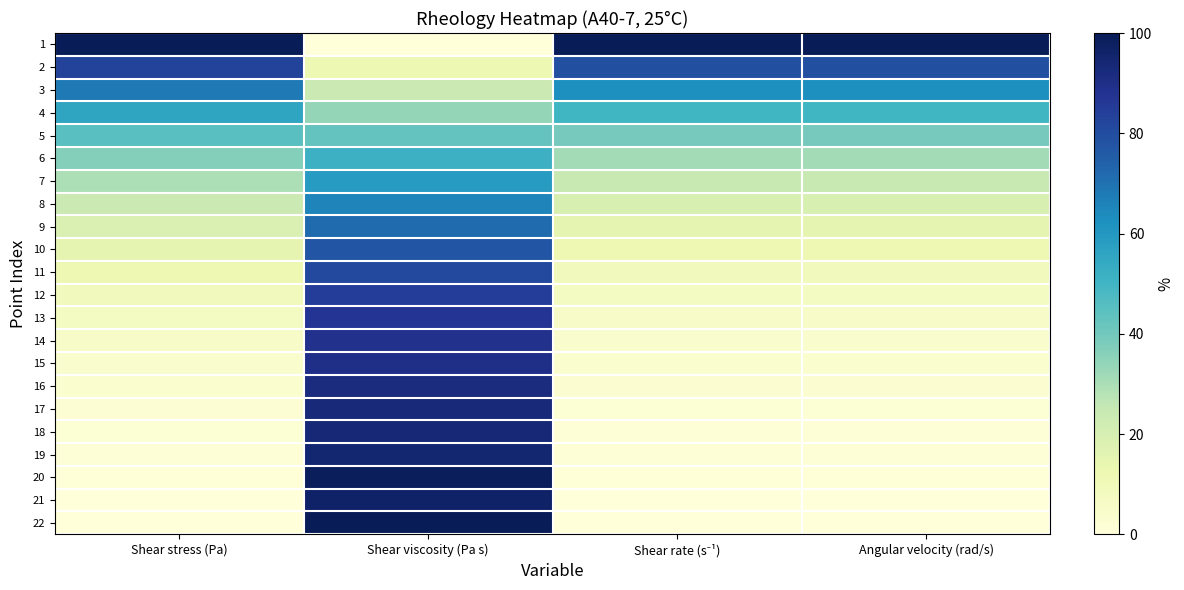

Reading left to right, what are all the values shown in this chart?

1: Shear stress (Pa)=100.0	Shear viscosity (Pa s)=0.0	Shear rate (s⁻¹)=100.0	Angular velocity (rad/s)=100.0
2: Shear stress (Pa)=82.7	Shear viscosity (Pa s)=12.3	Shear rate (s⁻¹)=79.3	Angular velocity (rad/s)=79.3
3: Shear stress (Pa)=68.0	Shear viscosity (Pa s)=23.5	Shear rate (s⁻¹)=62.8	Angular velocity (rad/s)=62.8
4: Shear stress (Pa)=55.6	Shear viscosity (Pa s)=33.6	Shear rate (s⁻¹)=49.7	Angular velocity (rad/s)=49.7
5: Shear stress (Pa)=45.2	Shear viscosity (Pa s)=42.9	Shear rate (s⁻¹)=39.3	Angular velocity (rad/s)=39.3
6: Shear stress (Pa)=36.7	Shear viscosity (Pa s)=51.4	Shear rate (s⁻¹)=31.1	Angular velocity (rad/s)=31.1
7: Shear stress (Pa)=29.6	Shear viscosity (Pa s)=59.0	Shear rate (s⁻¹)=24.5	Angular velocity (rad/s)=24.5
8: Shear stress (Pa)=23.8	Shear viscosity (Pa s)=65.6	Shear rate (s⁻¹)=19.3	Angular velocity (rad/s)=19.3
9: Shear stress (Pa)=19.0	Shear viscosity (Pa s)=71.8	Shear rate (s⁻¹)=15.2	Angular velocity (rad/s)=15.2
10: Shear stress (Pa)=15.1	Shear viscosity (Pa s)=77.0	Shear rate (s⁻¹)=11.9	Angular velocity (rad/s)=11.9
11: Shear stress (Pa)=11.9	Shear viscosity (Pa s)=81.0	Shear rate (s⁻¹)=9.3	Angular velocity (rad/s)=9.3
12: Shear stress (Pa)=9.3	Shear viscosity (Pa s)=84.7	Shear rate (s⁻¹)=7.2	Angular velocity (rad/s)=7.2
13: Shear stress (Pa)=7.3	Shear viscosity (Pa s)=87.1	Shear rate (s⁻¹)=5.6	Angular velocity (rad/s)=5.6
14: Shear stress (Pa)=5.6	Shear viscosity (Pa s)=88.7	Shear rate (s⁻¹)=4.3	Angular velocity (rad/s)=4.3
15: Shear stress (Pa)=4.2	Shear viscosity (Pa s)=89.8	Shear rate (s⁻¹)=3.2	Angular velocity (rad/s)=3.2
16: Shear stress (Pa)=3.1	Shear viscosity (Pa s)=91.5	Shear rate (s⁻¹)=2.4	Angular velocity (rad/s)=2.4
17: Shear stress (Pa)=2.3	Shear viscosity (Pa s)=92.8	Shear rate (s⁻¹)=1.7	Angular velocity (rad/s)=1.7
18: Shear stress (Pa)=1.6	Shear viscosity (Pa s)=93.4	Shear rate (s⁻¹)=1.2	Angular velocity (rad/s)=1.2
19: Shear stress (Pa)=1.1	Shear viscosity (Pa s)=94.8	Shear rate (s⁻¹)=0.8	Angular velocity (rad/s)=0.8
20: Shear stress (Pa)=0.6	Shear viscosity (Pa s)=99.0	Shear rate (s⁻¹)=0.5	Angular velocity (rad/s)=0.5
21: Shear stress (Pa)=0.3	Shear viscosity (Pa s)=96.6	Shear rate (s⁻¹)=0.2	Angular velocity (rad/s)=0.2
22: Shear stress (Pa)=0.0	Shear viscosity (Pa s)=100.0	Shear rate (s⁻¹)=0.0	Angular velocity (rad/s)=0.0